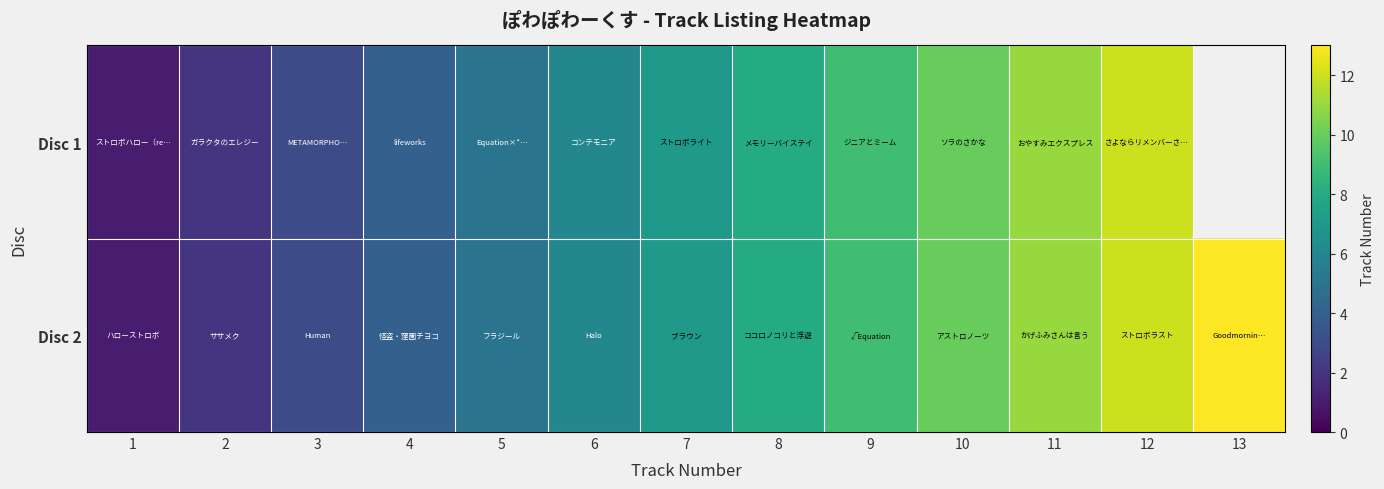

What is the difference between the maximum and minimum values in the Disc 2 series?

12.0